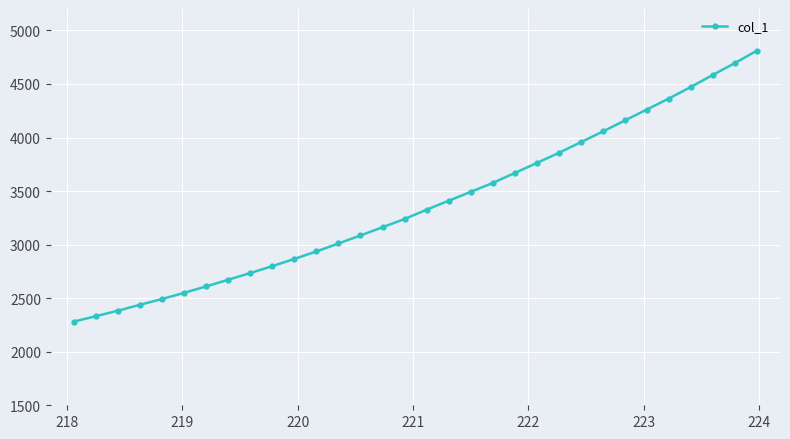

What is the average value?

3376.4